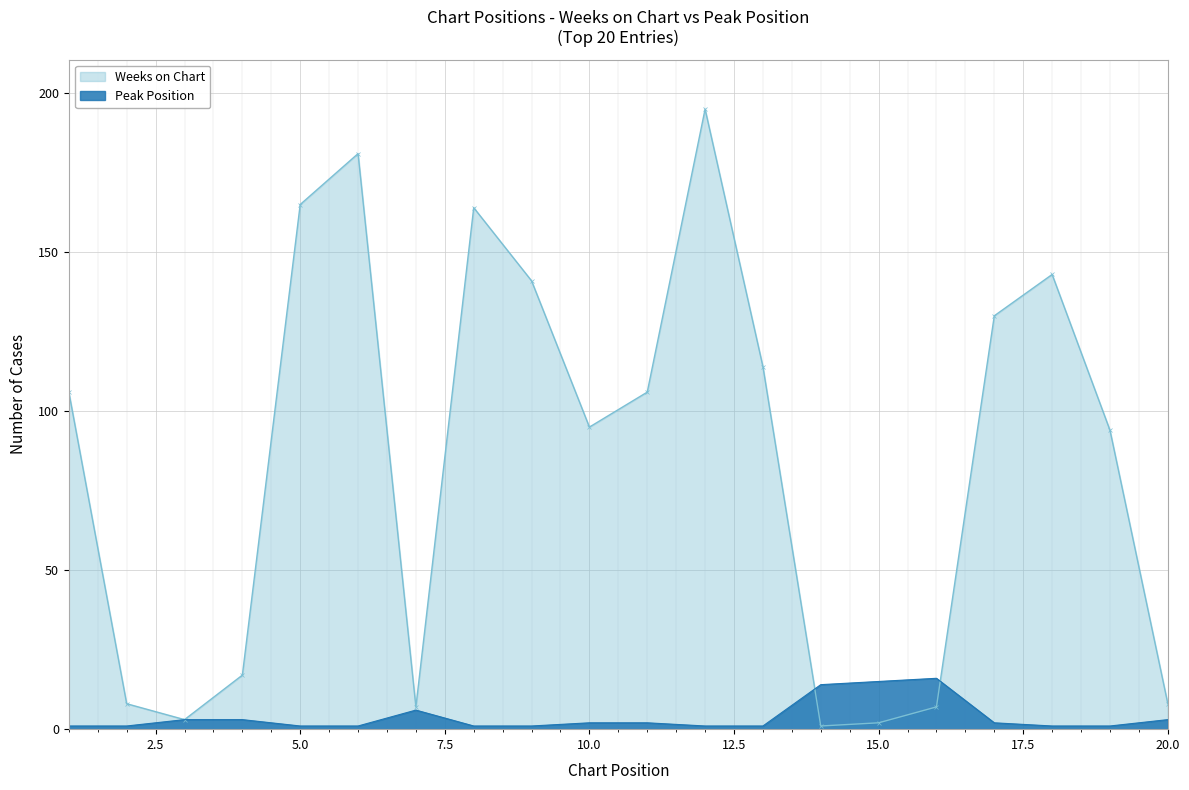

What is the total value across all series at 17?

132